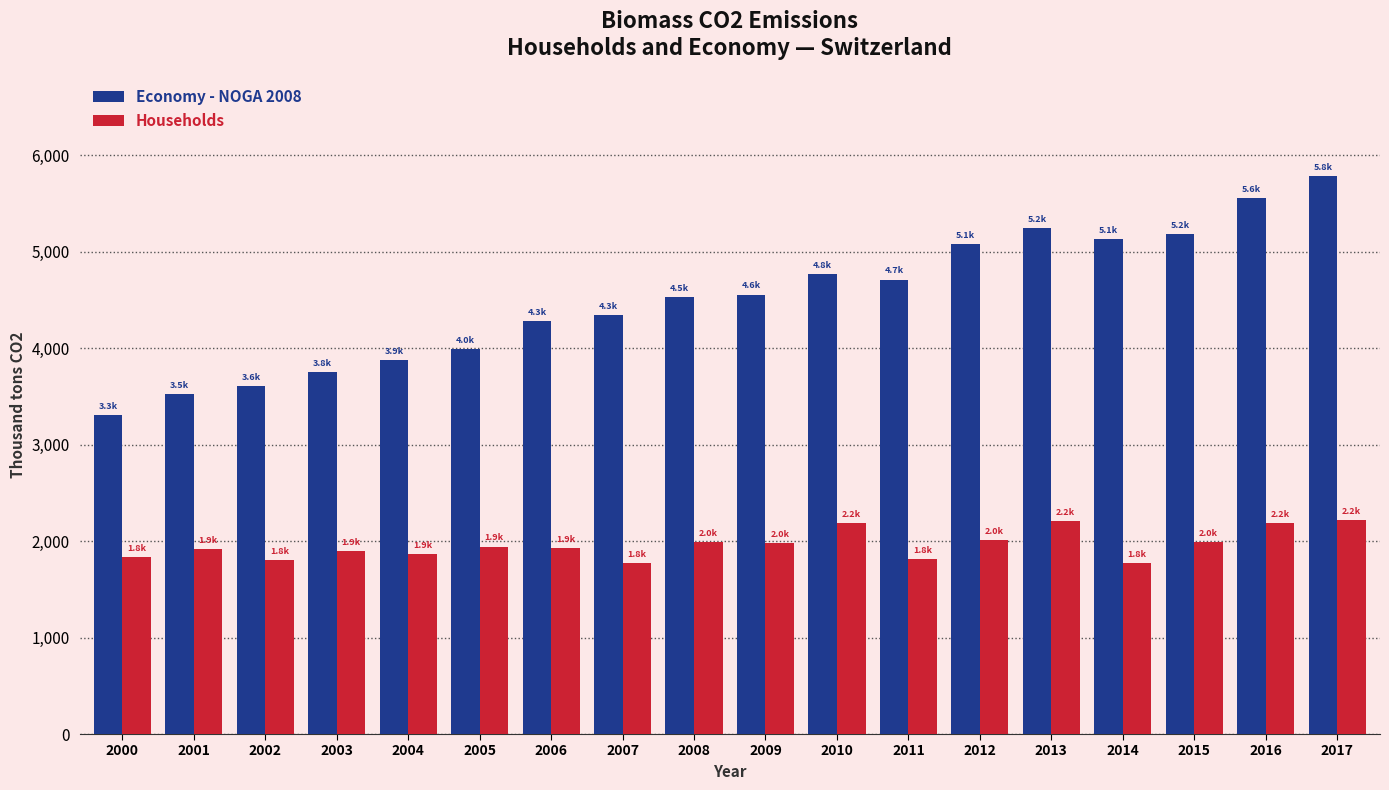

The value of Households at 2015 is 2712.9. True or false?

False